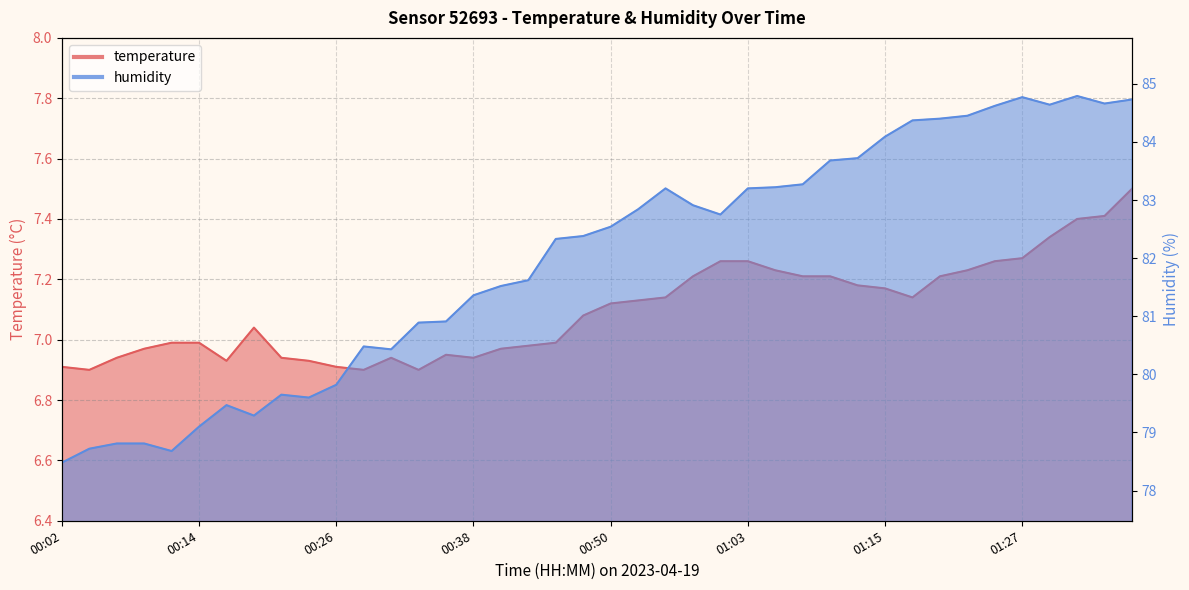

List the series in order of their peak value, highest first.

humidity, temperature